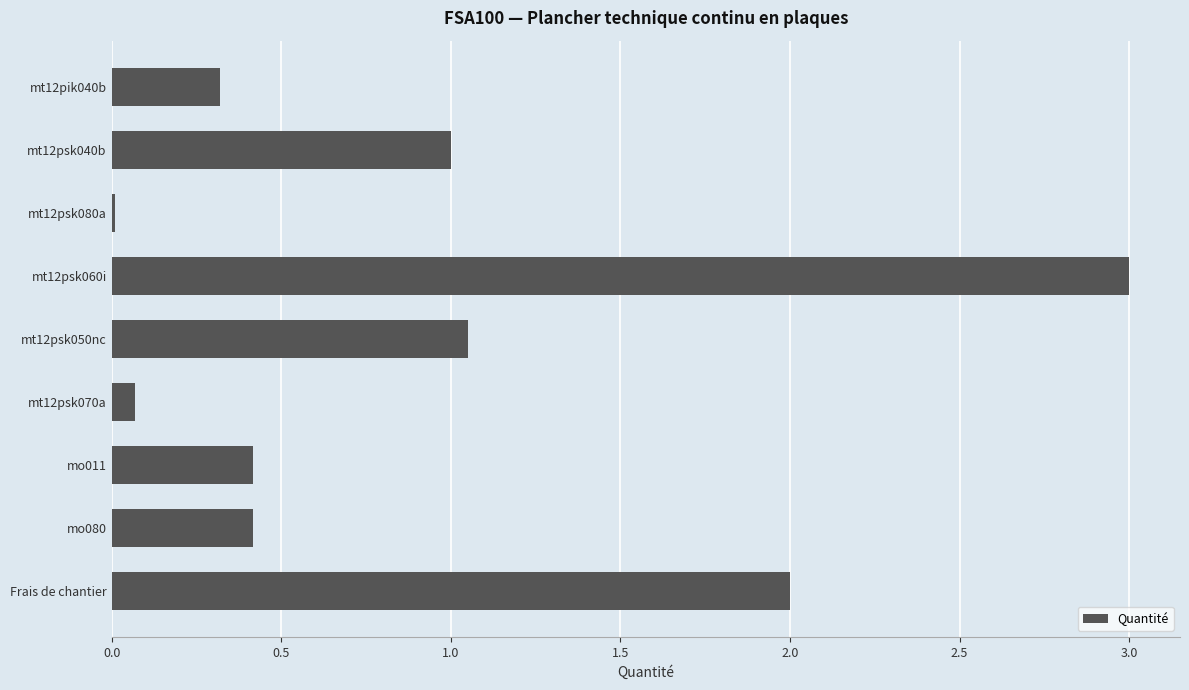

True or false: the data shows 1.5 at mt12psk060i.

False